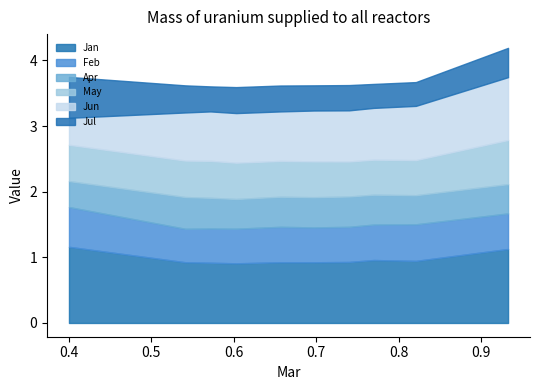

True or false: May and Apr intersect in this chart.

False